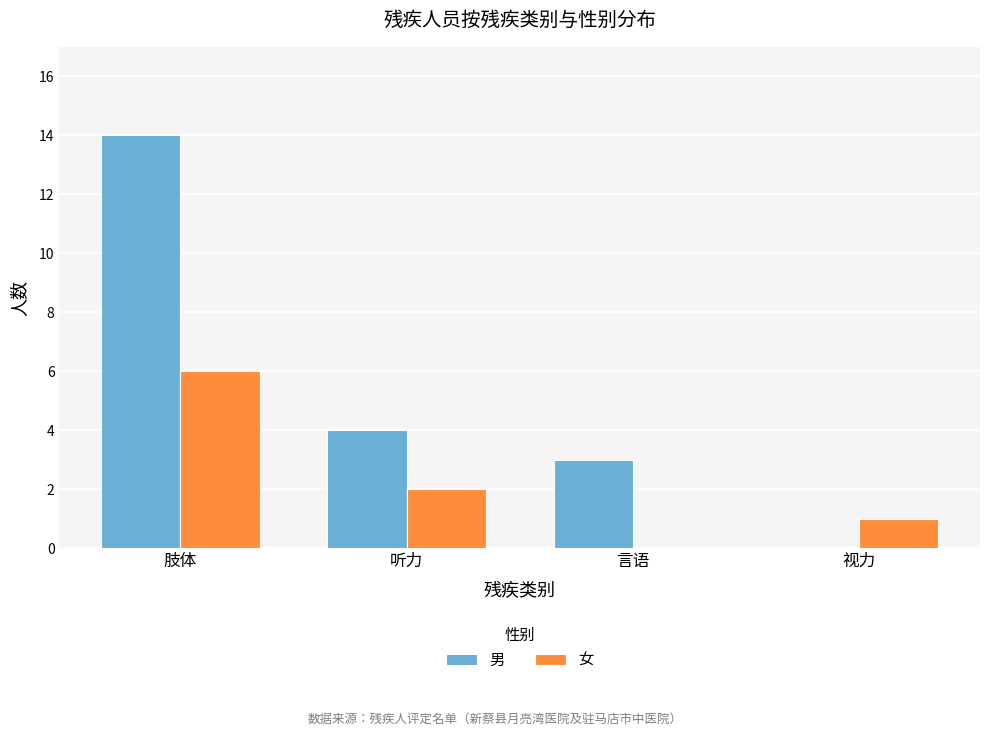

What value does the 女 series have at 听力?

2